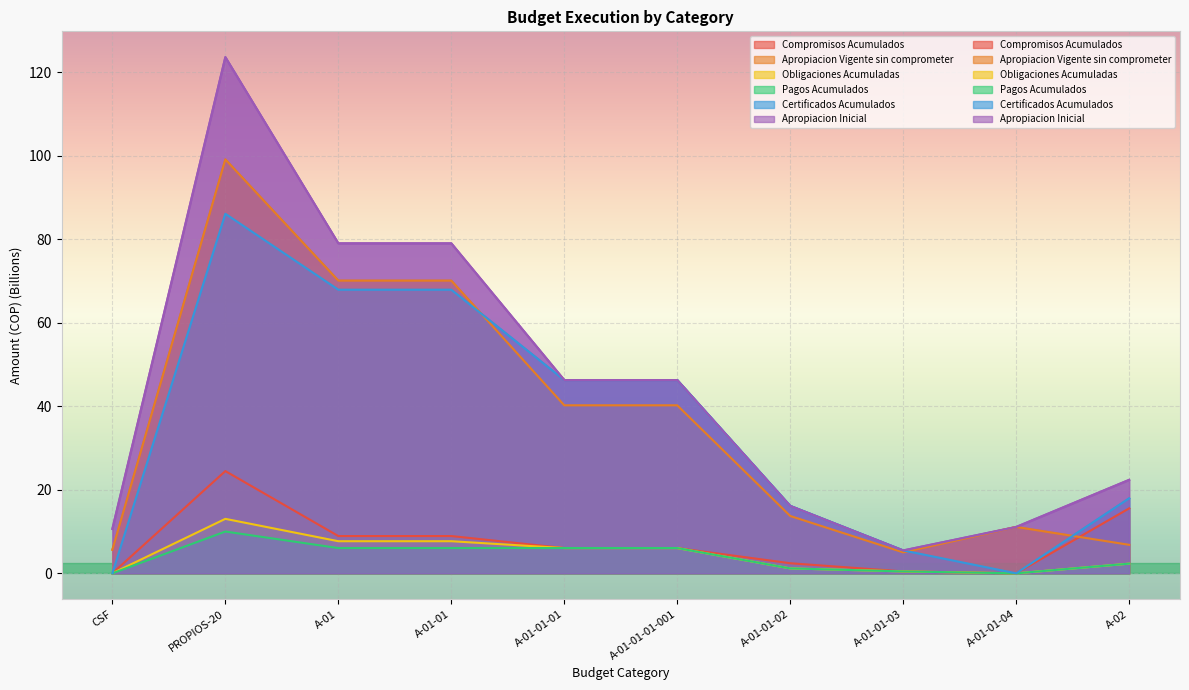

What is the label of the 5th point from the right?

A-01-01-01-001